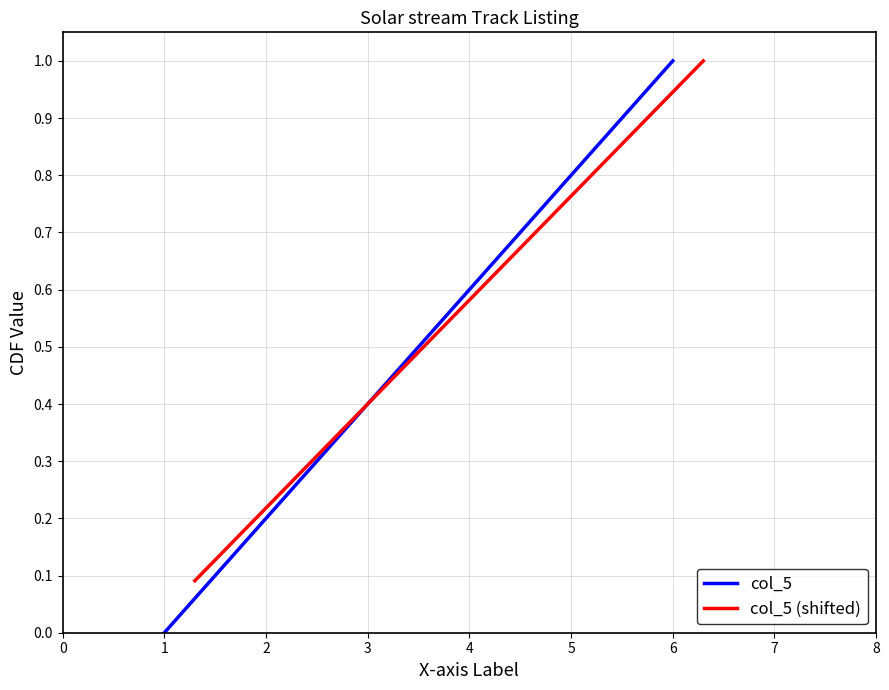

What is the value of the col_5 point at the 6th from the left?

1.0